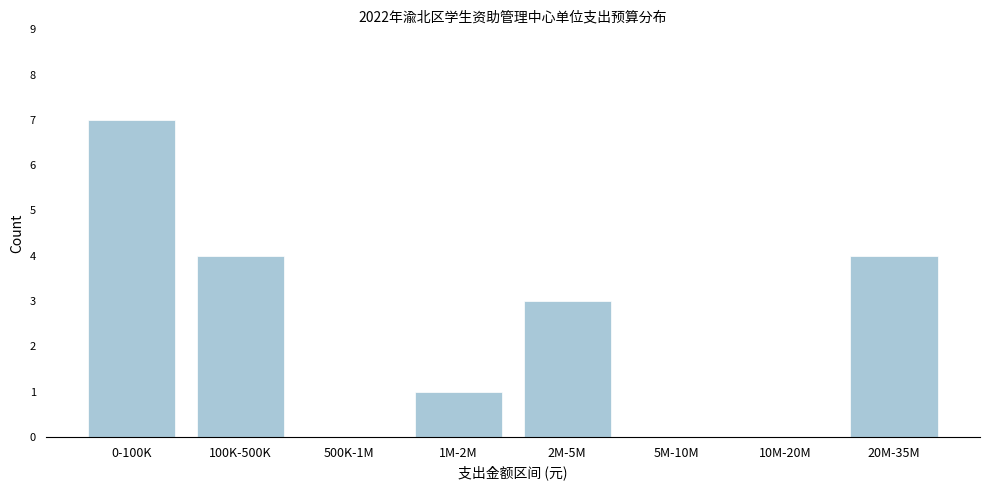

Reading left to right, transcribe all the data shown in this chart.

0-100K=7	100K-500K=4	500K-1M=0	1M-2M=1	2M-5M=3	5M-10M=0	10M-20M=0	20M-35M=4